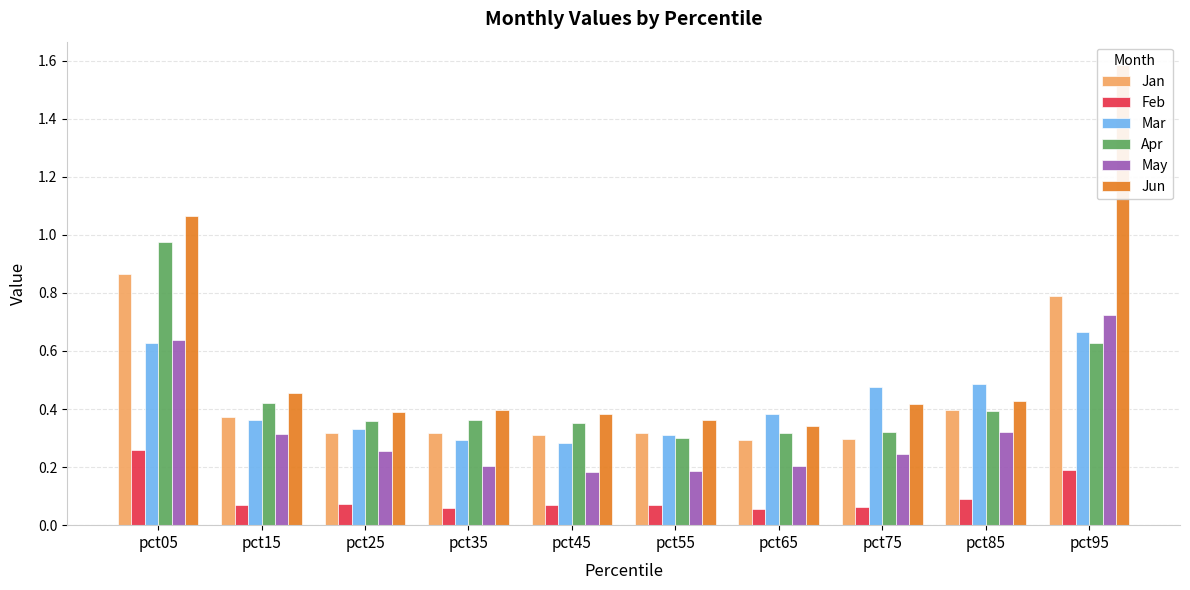

Count the May values in the range 0 to 1.

10